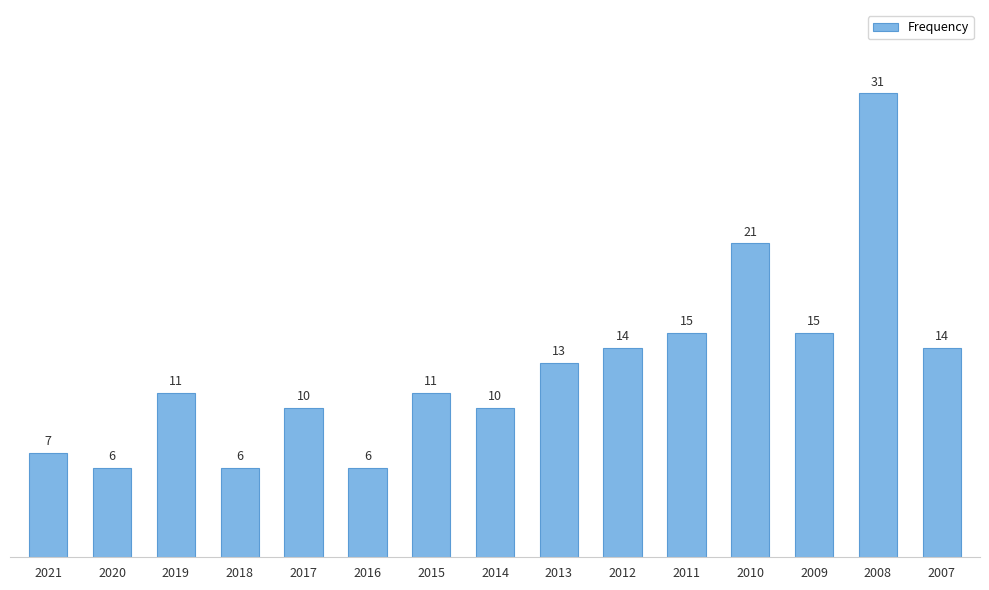

What is the approximate value at 2007, to the nearest 10?

10